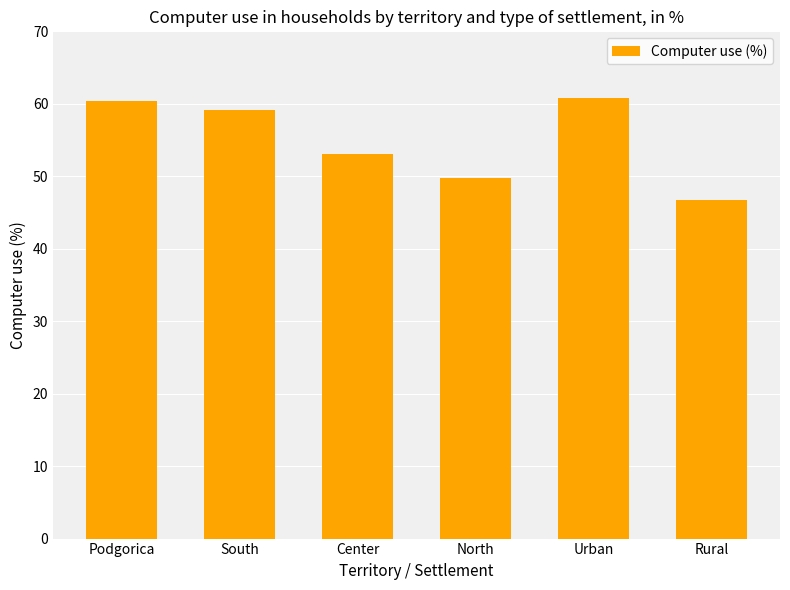

What is the difference between the maximum and minimum values?

14.1